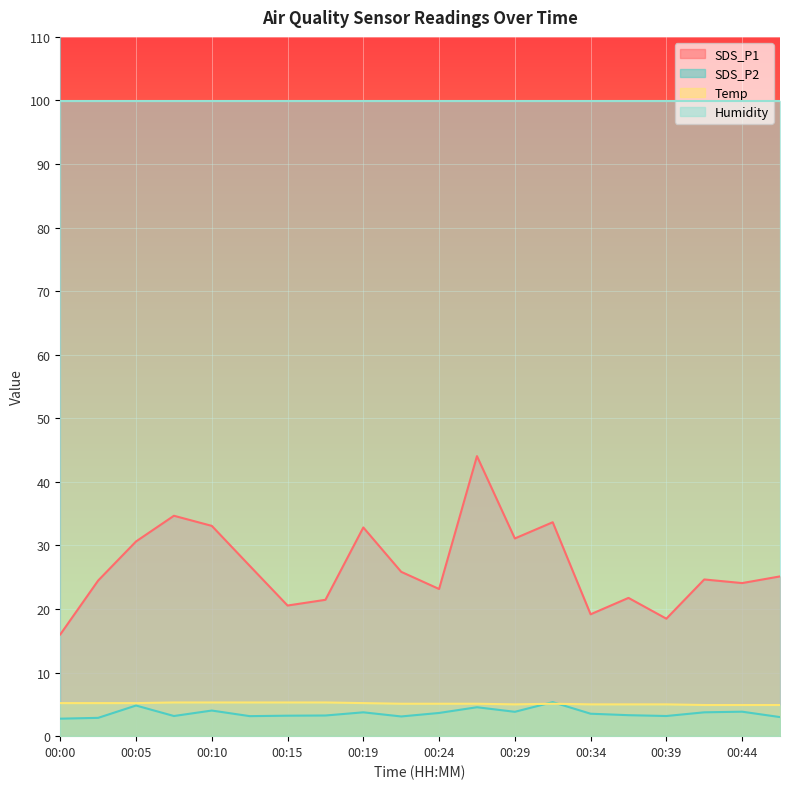

What is the minimum value for Temp?

4.9